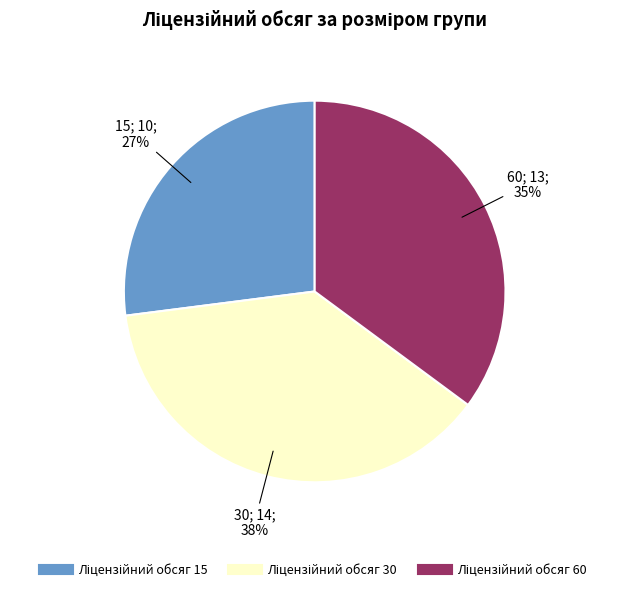

To the nearest percent, what is the difference between the largest and smallest slice percentages?

11%